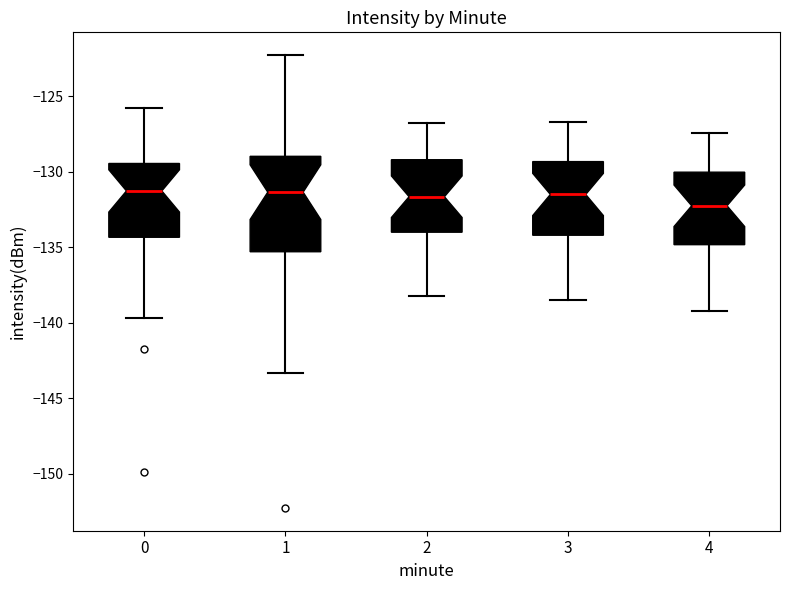

Reading left to right, read every box against the y-axis: the position of its median line, the range the box covers, and the ends of its whiskers. The values are not printed on the chart, so give them approximately, as read against the axis.

0: median -131.5, box -134.5 to -129.5, whiskers -139.5 to -126.0
1: median -131.5, box -135.5 to -129.0, whiskers -143.5 to -122.5
2: median -131.5, box -134.0 to -129.0, whiskers -138.0 to -127.0
3: median -131.5, box -134.0 to -129.5, whiskers -138.5 to -126.5
4: median -132.0, box -135.0 to -130.0, whiskers -139.0 to -127.5